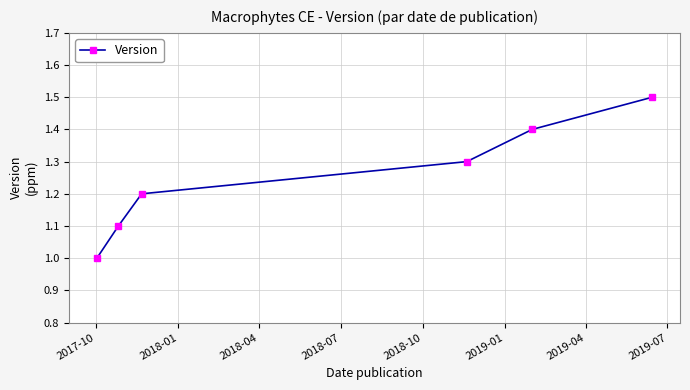

What is the sum of all values?

7.5